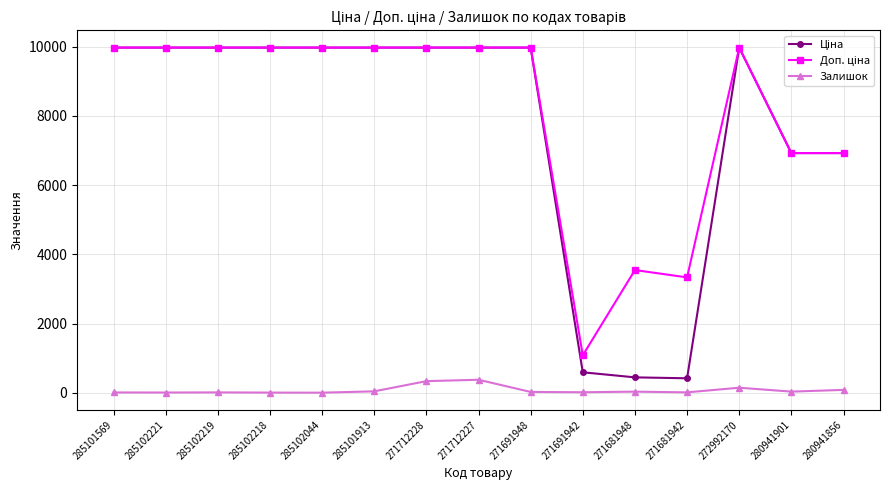

True or false: Залишок has a value of 334.0 at 271712228.

True